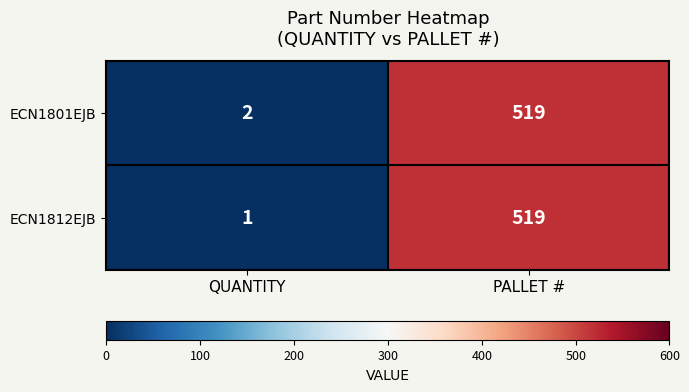

At QUANTITY, list the series in order from smallest to largest.

ECN1812EJB, ECN1801EJB